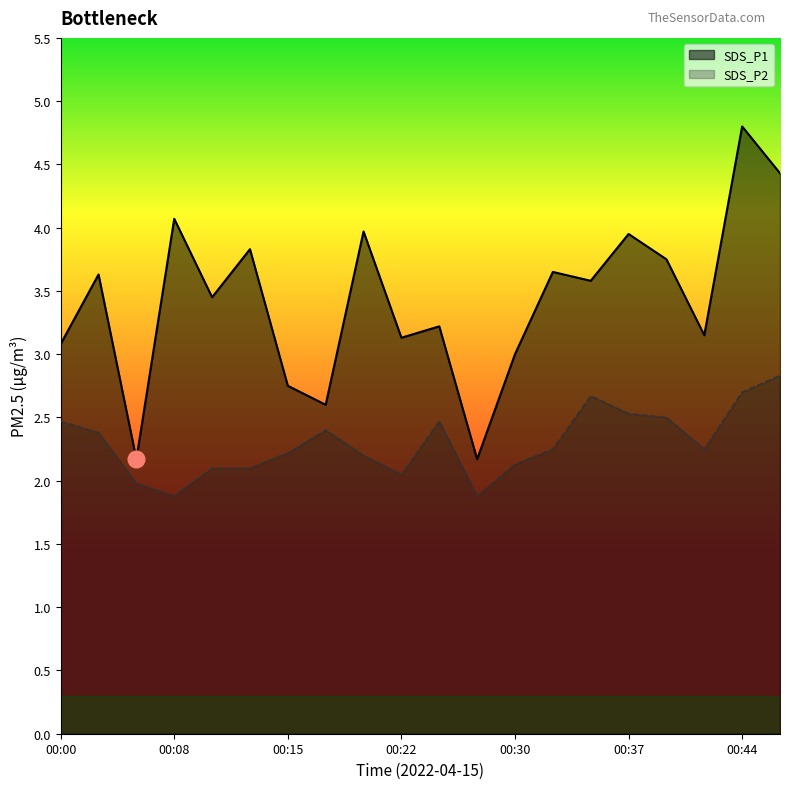

True or false: SDS_P2 has a value of 2.2 at 00:42.

True